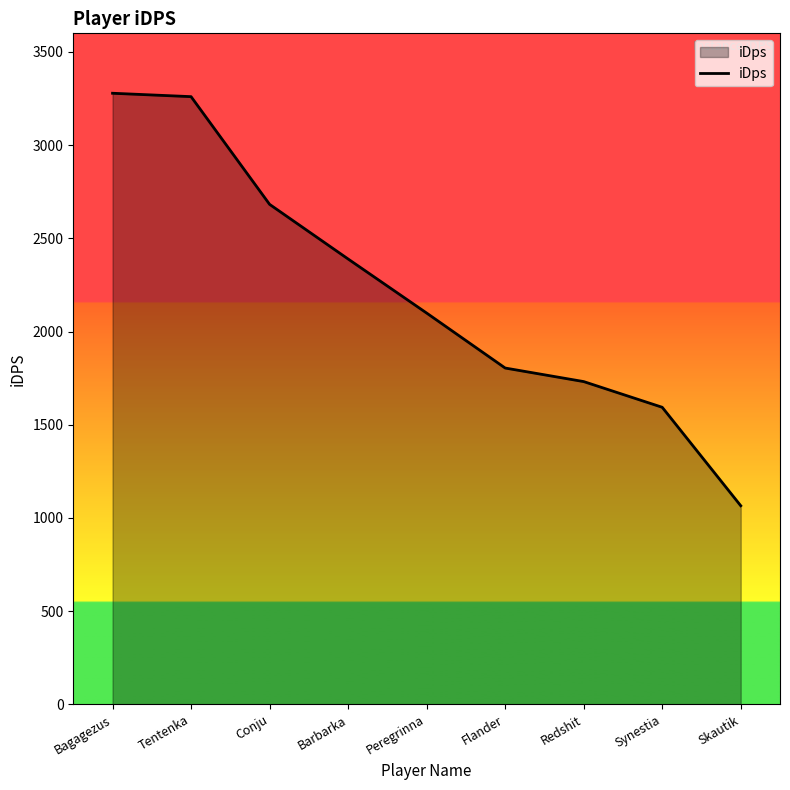

What is the maximum value shown in the chart?

3278.6